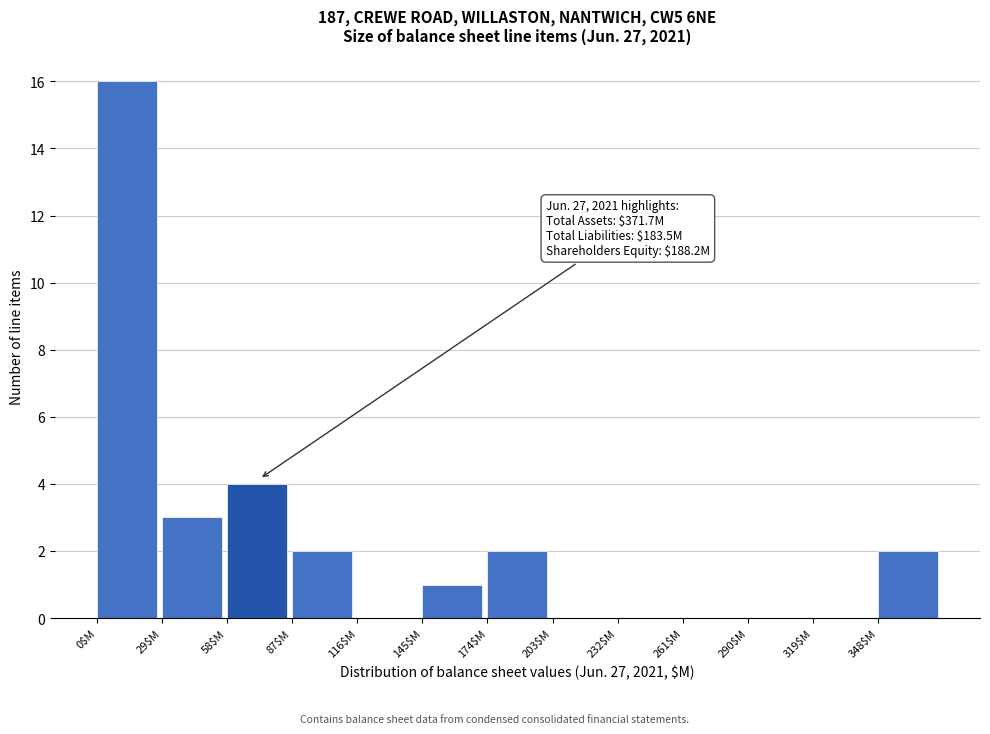

Over which range of the x-axis is the bar tallest?

0 to 29